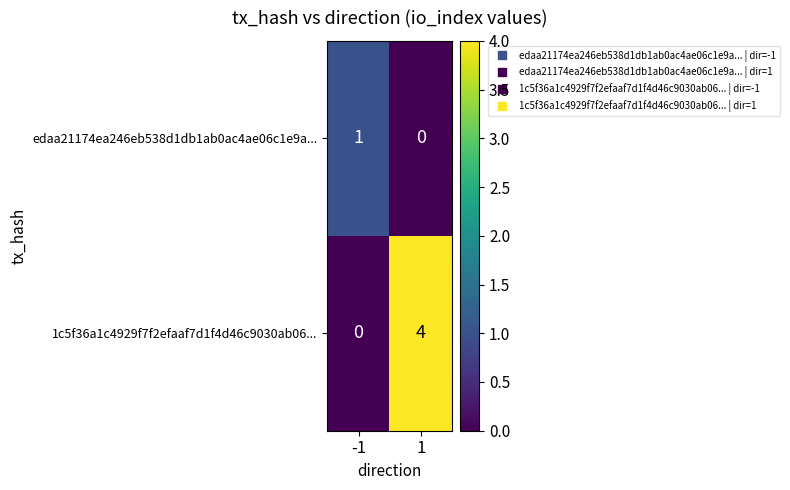

Which series has the largest total across all categories?

1c5f36a1c4929f7f2efaaf7d1f4d46c9030ab06...